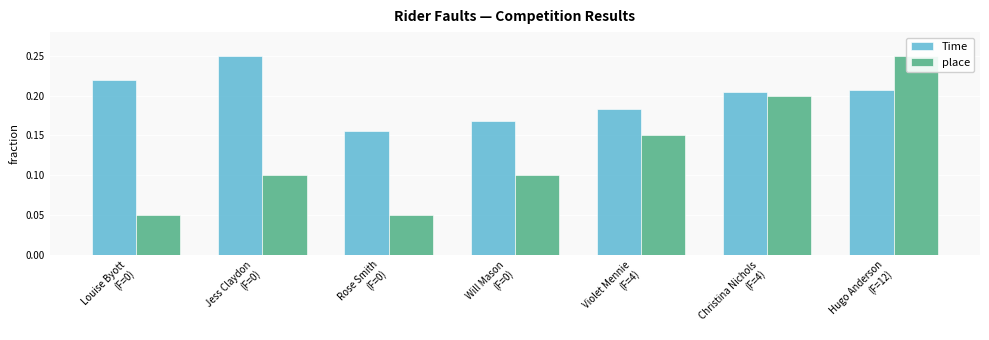

The place series shows 0.2 at Hugo Anderson
(F=12). True or false?

True